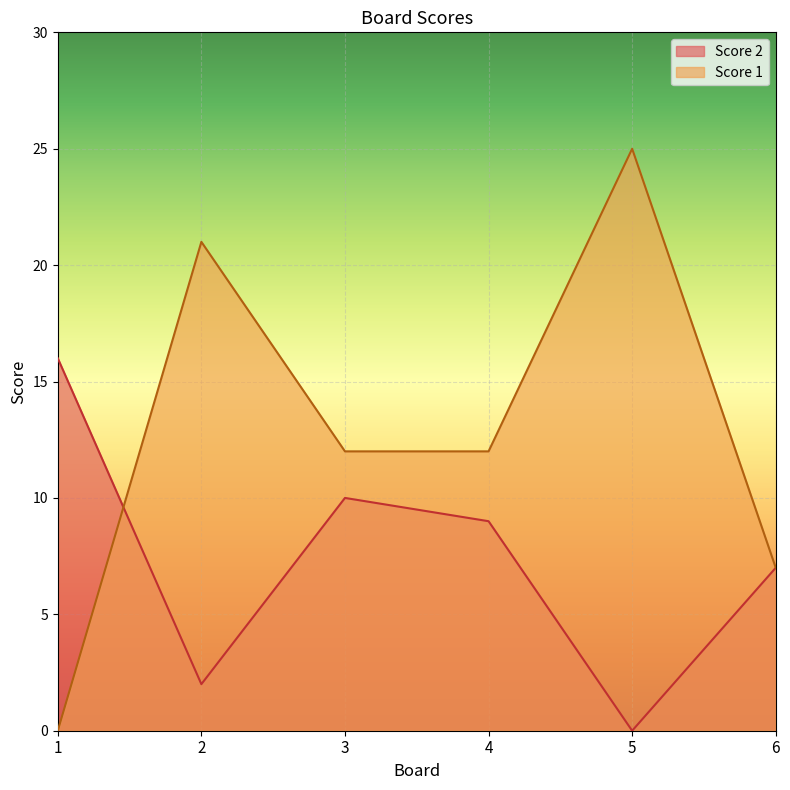

Reading left to right, extract all data points from this chart.

Score 1: 1=0	2=21	3=12	4=12	5=25	6=7
Score 2: 1=16	2=2	3=10	4=9	5=0	6=7